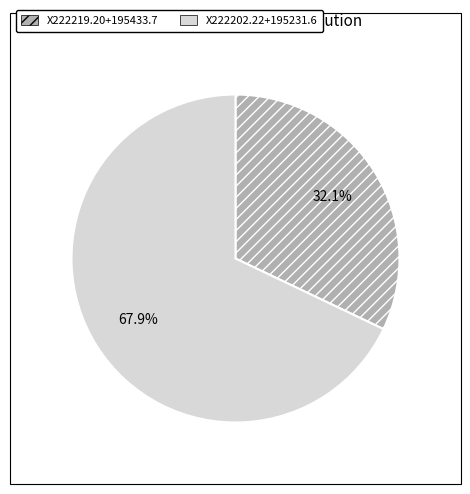

Is it true that X222202.22+195231.6 is 68% of the pie?

True